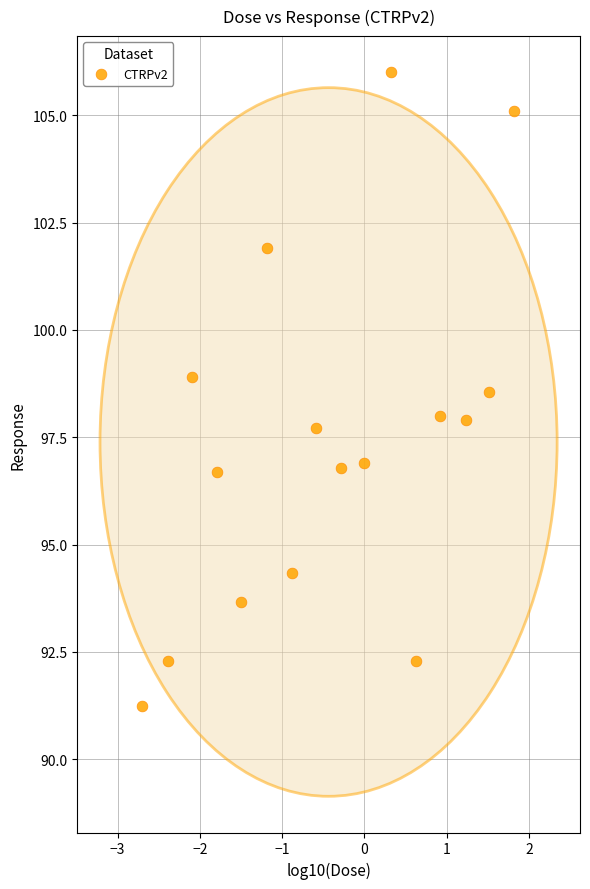

What is the range of Y values (max minus min)?

14.8